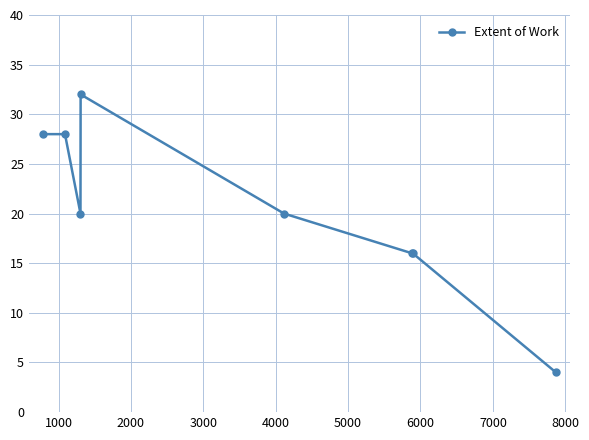

Does the chart display data point markers on the line(s)?

Yes